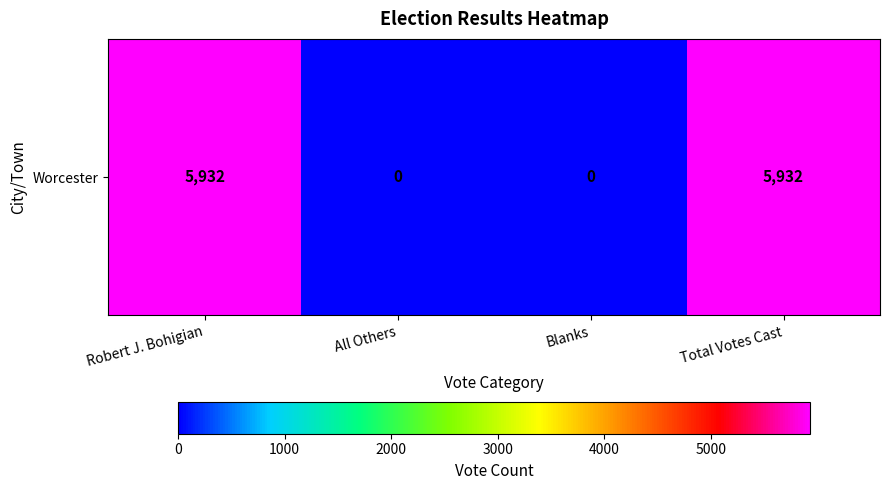

Which has a higher value, All Others or Blanks?

All Others